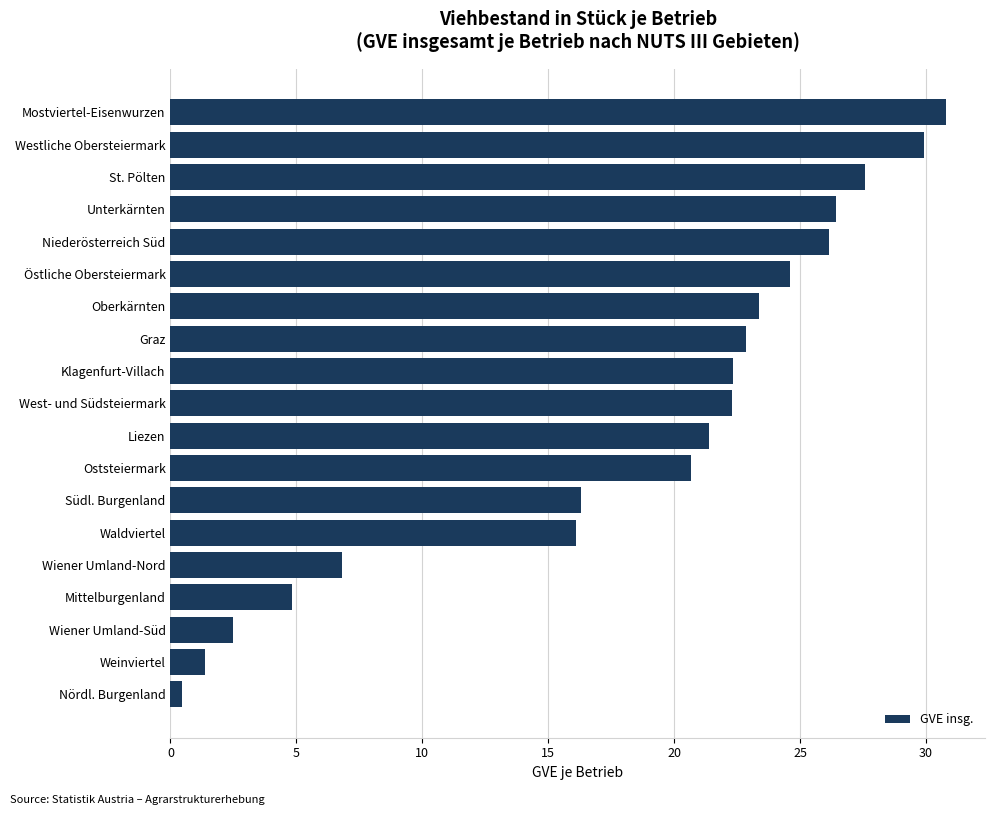

How many data points are less than 22?

9